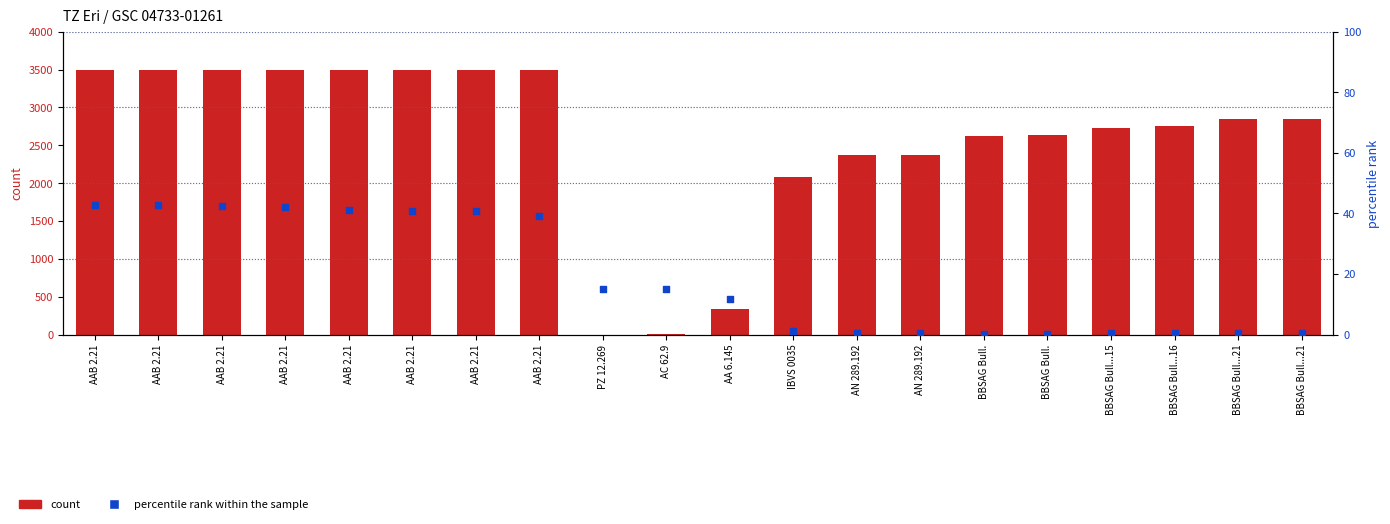

What are all the series names shown in the legend?

count, percentile rank within the sample